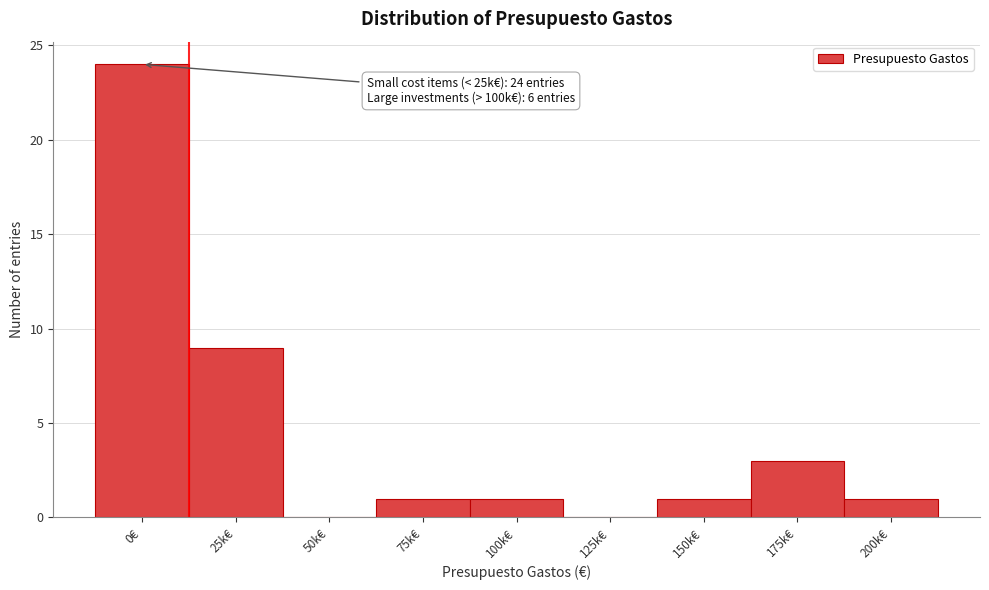

Reading right to left, extract all data points from this chart.

200k€=1	175k€=3	150k€=1	125k€=0	100k€=1	75k€=1	50k€=0	25k€=9	0€=24